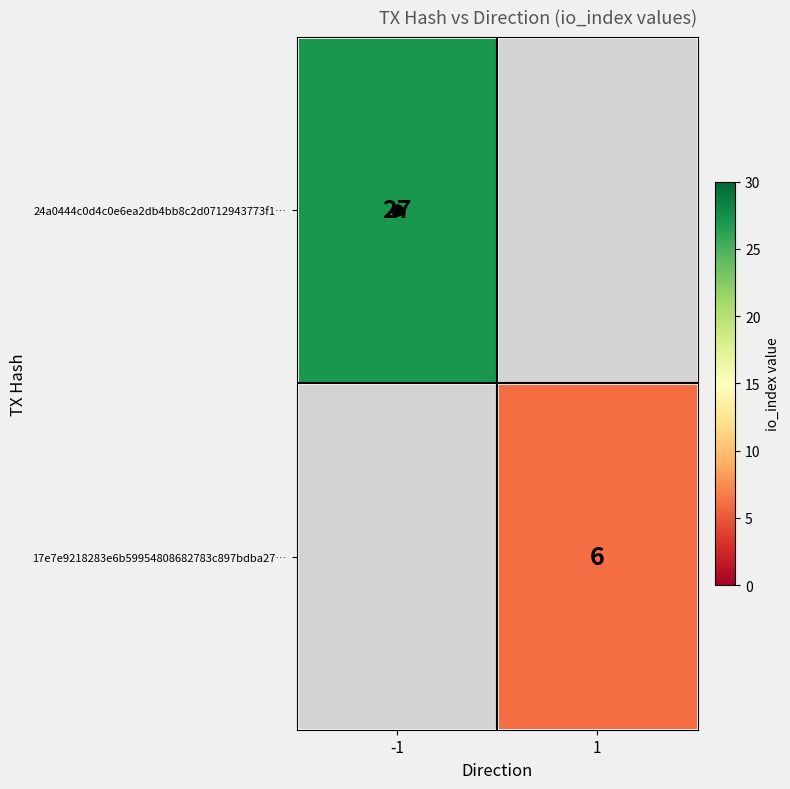

The 17e7e9218283e6b59954808682783c897bdba27… series shows 10 at 1. True or false?

False